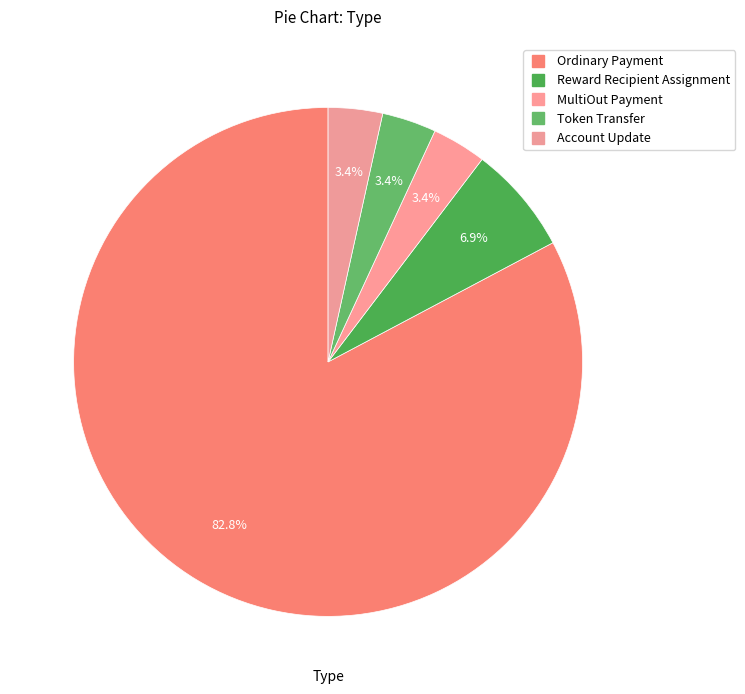

How many slices are in this pie chart?

5